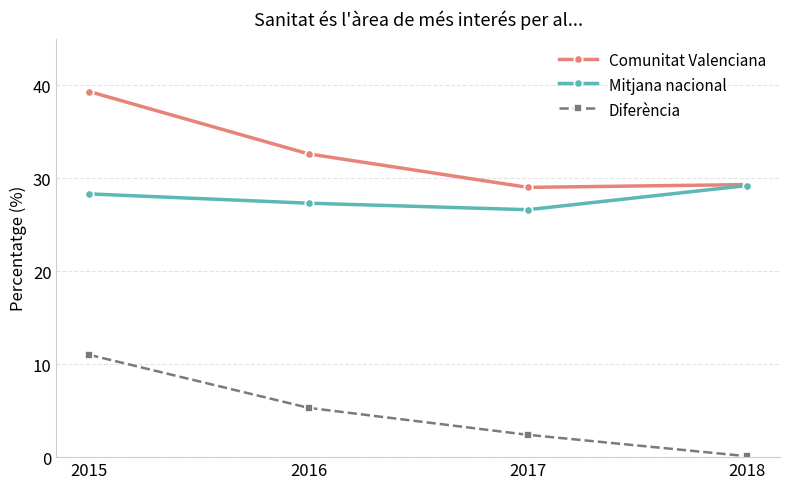

What is the sum of all Comunitat Valenciana values?

130.2